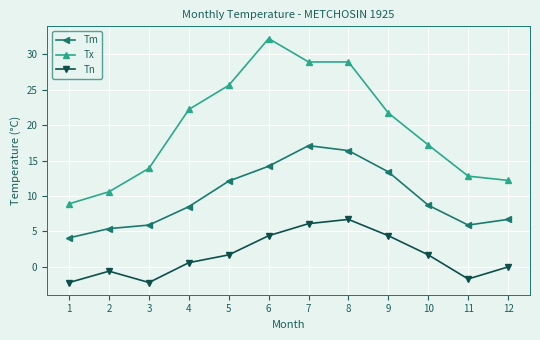

Where is the first local maximum for Tx?

6